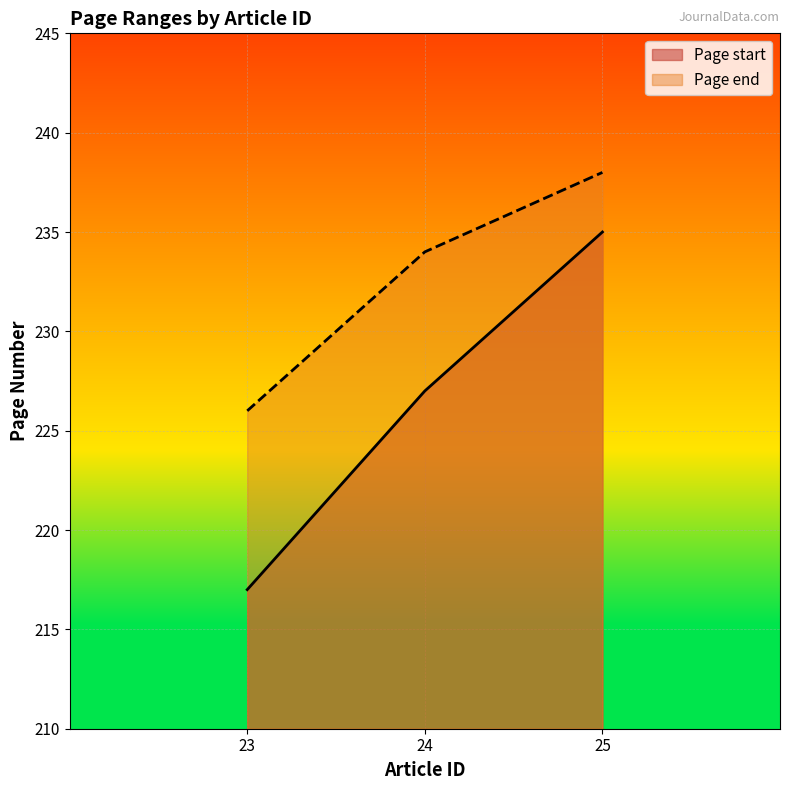

Reading left to right, transcribe all the data shown in this chart.

Page start: 217	227	235
Page end: 226	234	238